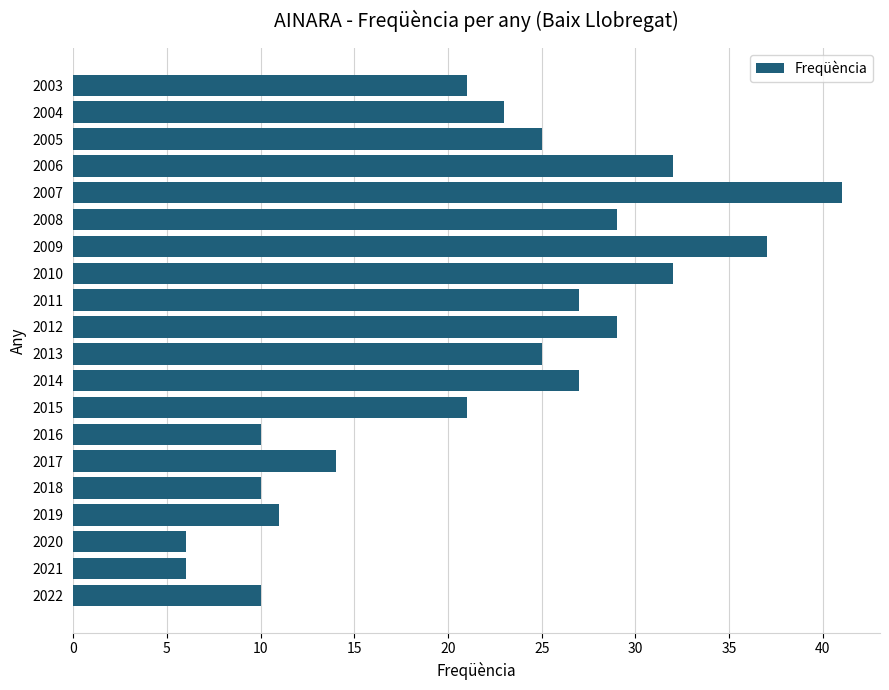

Between 2004 and 2007, which is larger?

2007